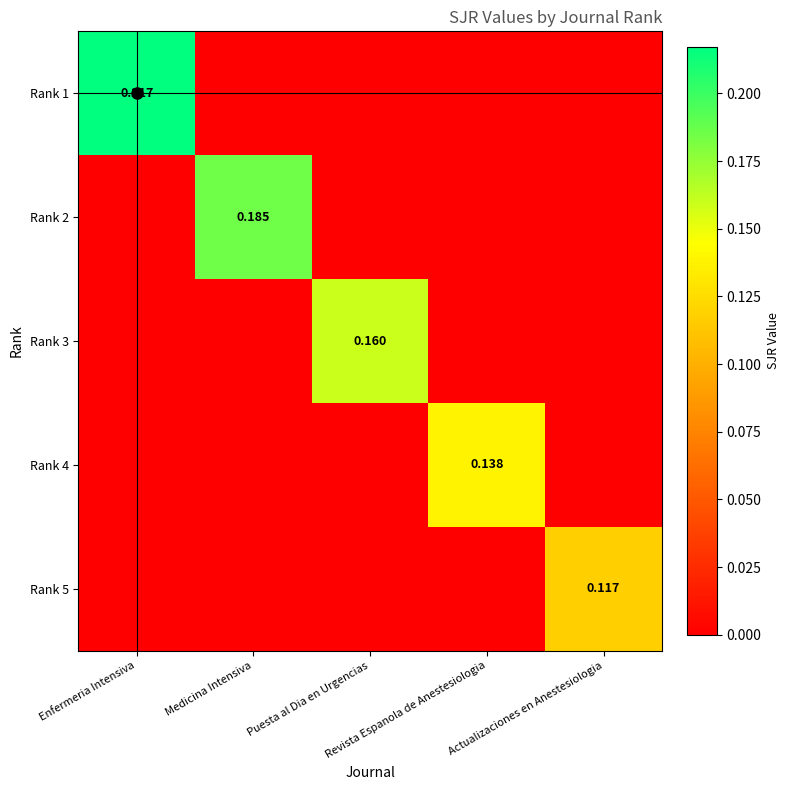

At which label does Rank 3 reach its minimum?

Enfermeria Intensiva